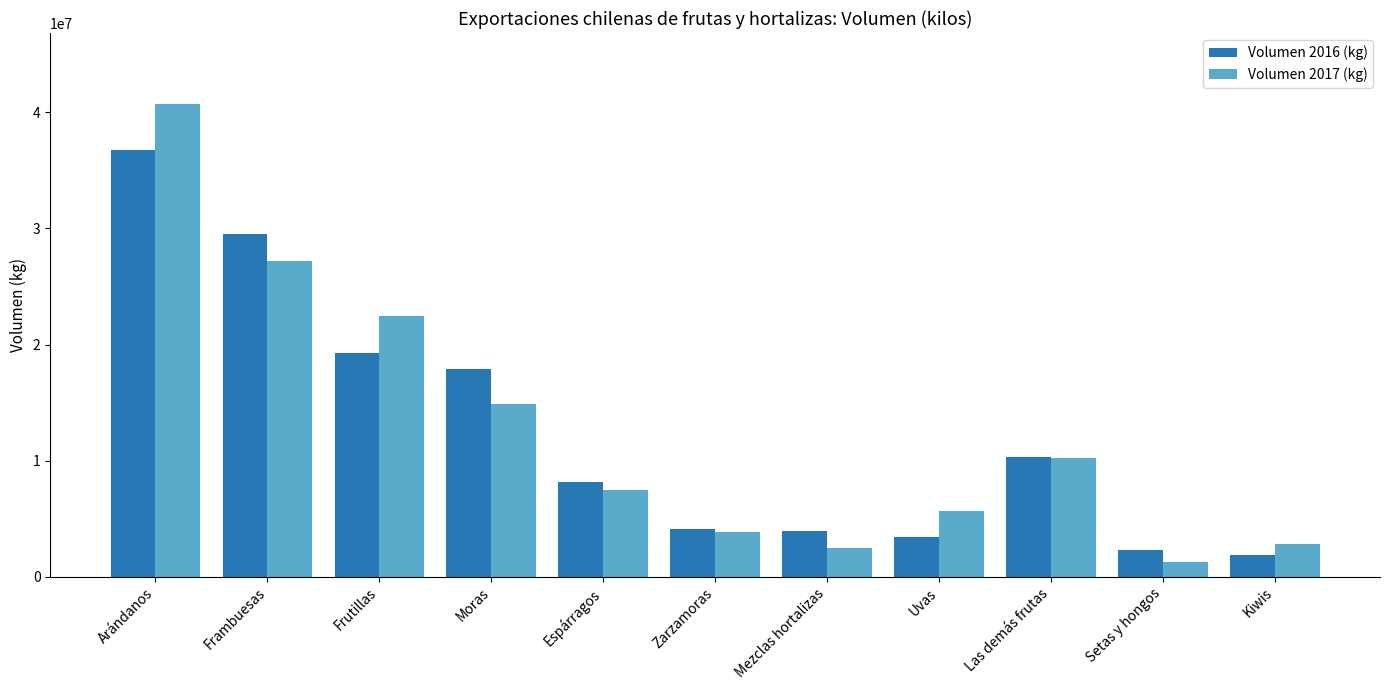

True or false: Volumen 2016 (kg) has a value of 36774040.1 at Arándanos.

True